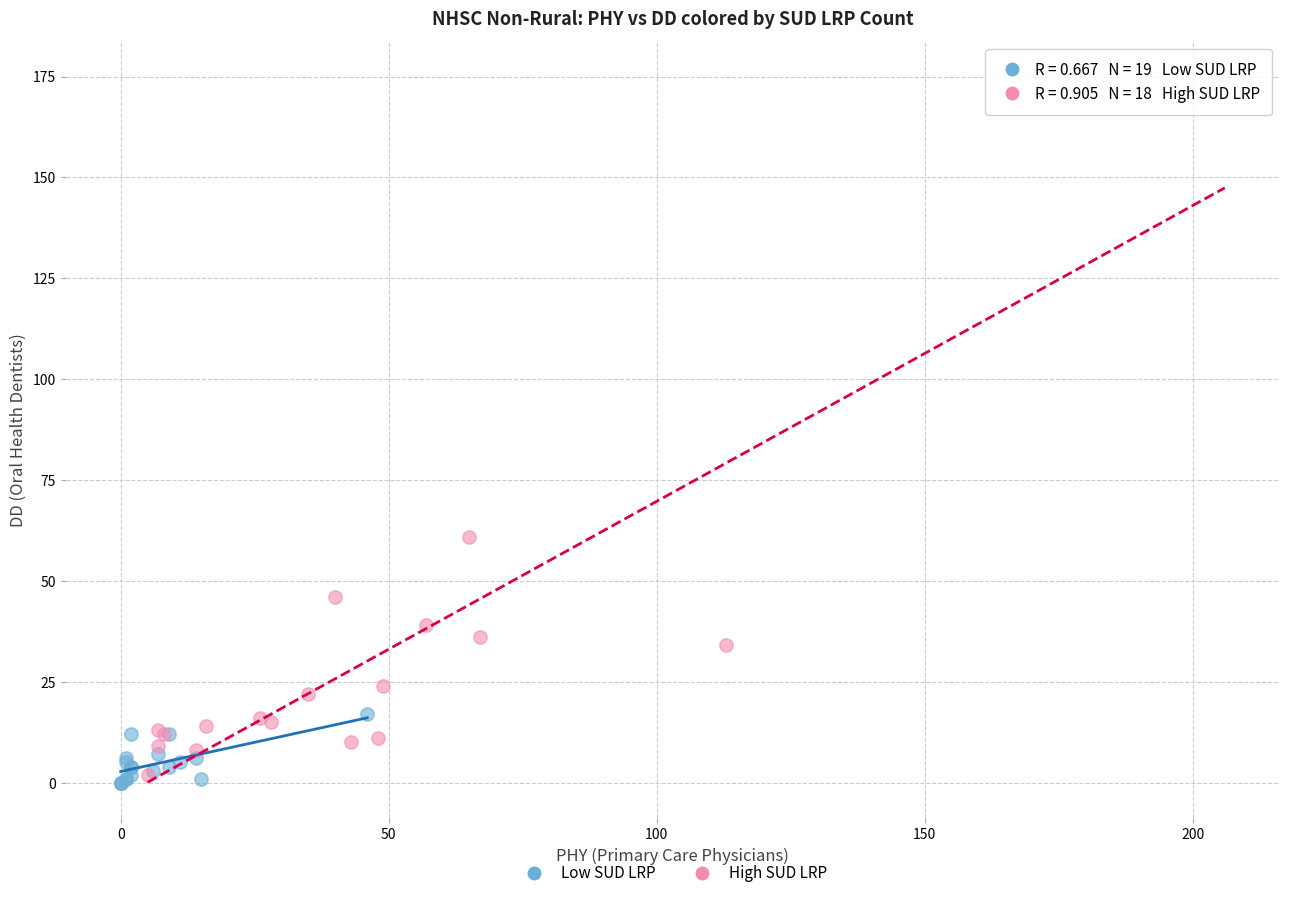

Which series contains the highest Y value?

High SUD LRP